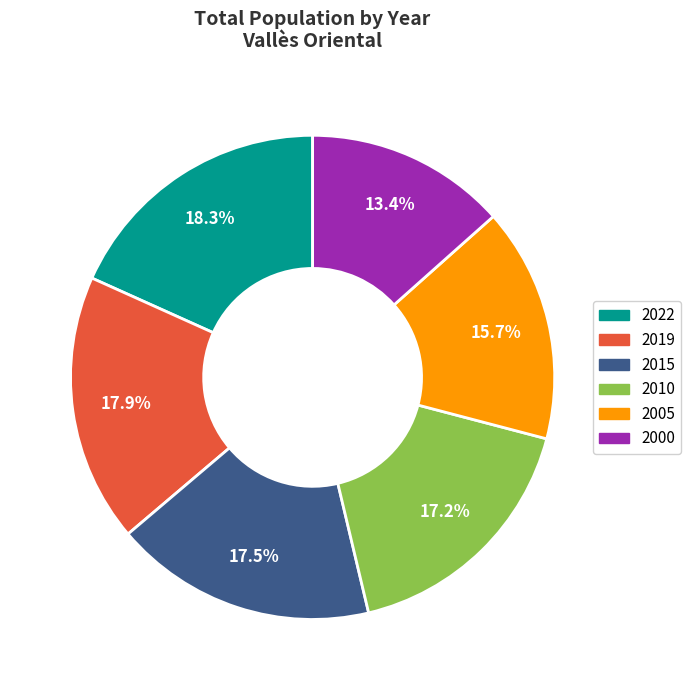

Is there any slice that represents more than half of the pie?

No